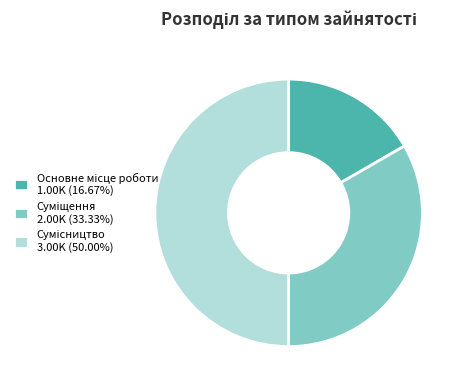

Which slice is the largest?

Сумісництво